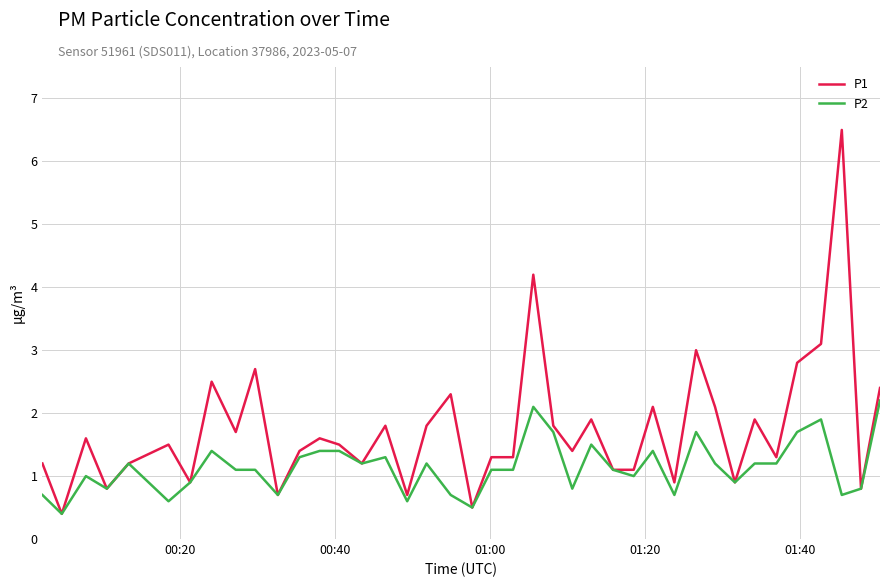

Rank the series by their average value, from lowest to highest.

P2, P1